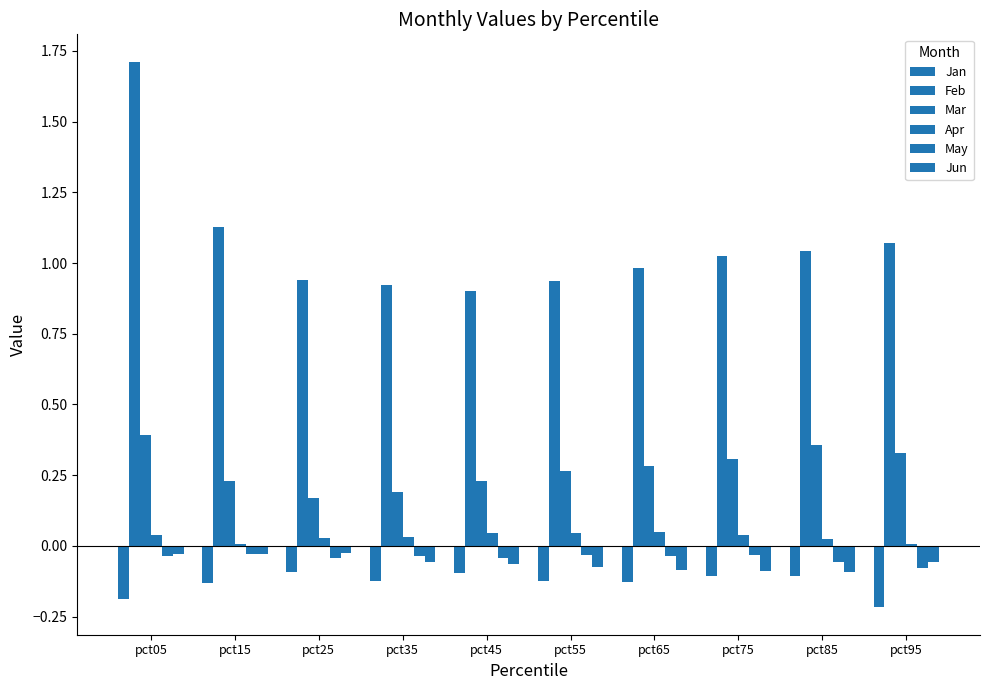

Which has a higher value, pct15 or pct65?

pct65